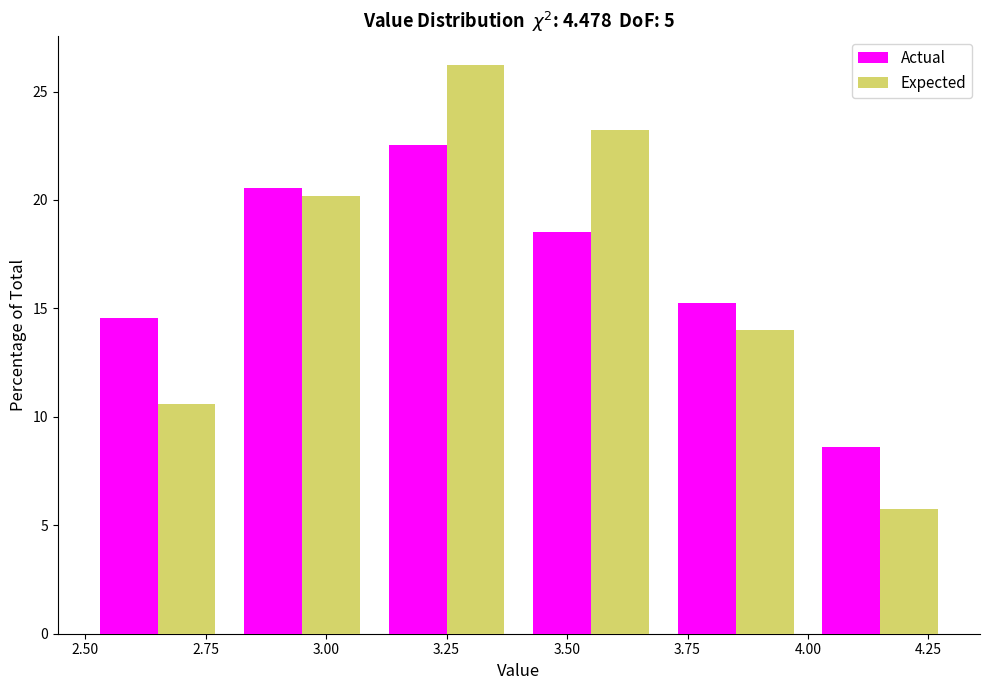

Reading left to right, list every range on the x-axis with the height of the bar of each series over it. The values are not printed on the chart, so give them approximately, as read against the axis.

2.5 to 2.8: Actual=14.5	Expected=10.5
2.8 to 3.1: Actual=20.5	Expected=20.0
3.1 to 3.4: Actual=22.5	Expected=26.0
3.4 to 3.7: Actual=18.5	Expected=23.0
3.7 to 4.0: Actual=15.0	Expected=14.0
4.0 to 4.3: Actual=8.5	Expected=6.0